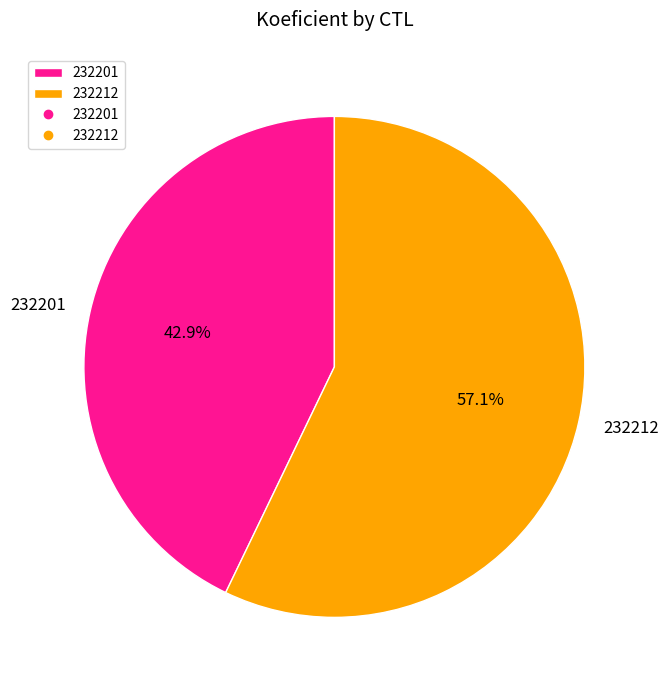

Is it true that 232201 is 43% of the pie?

True